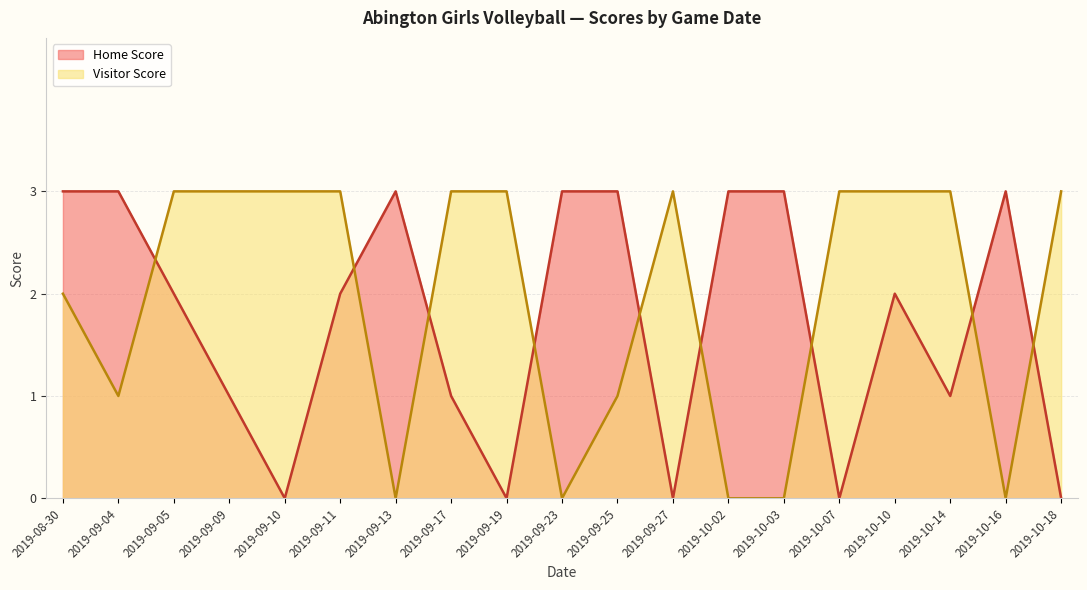

Is the value of Home Score at 2019-08-30 greater than the value of Visitor Score at 2019-09-27?

No